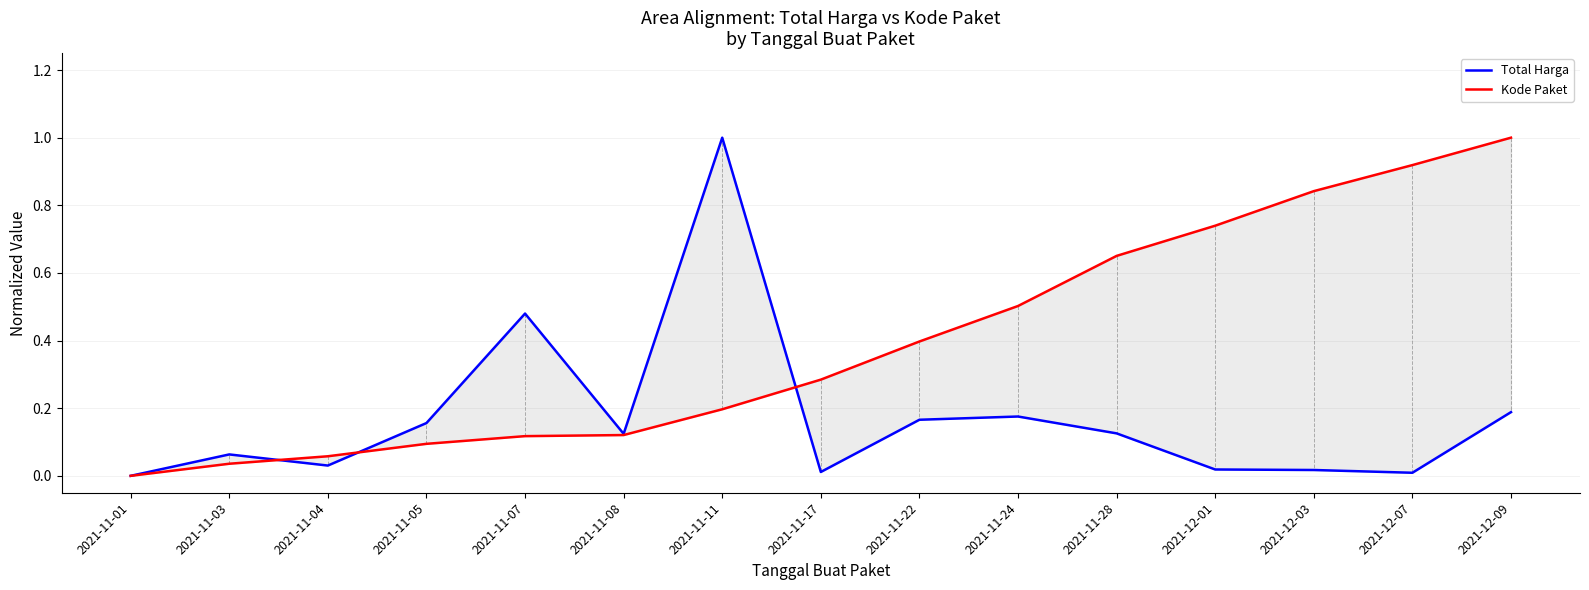

Read the Kode Paket value at 2021-11-28.

0.7